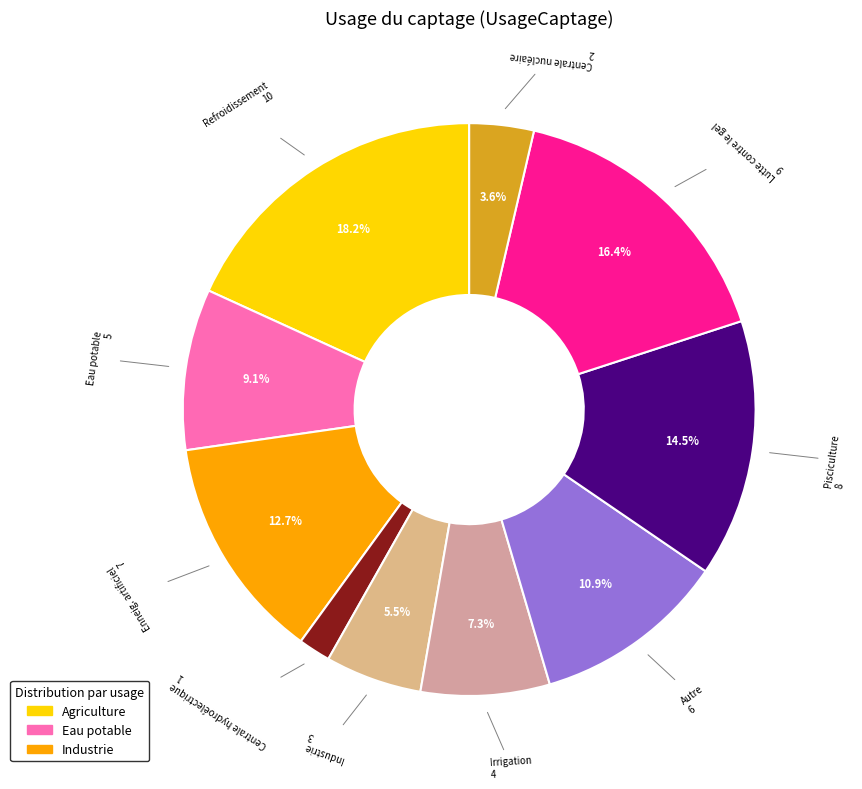

Which slice is the smallest?

Centrale hydroélectrique